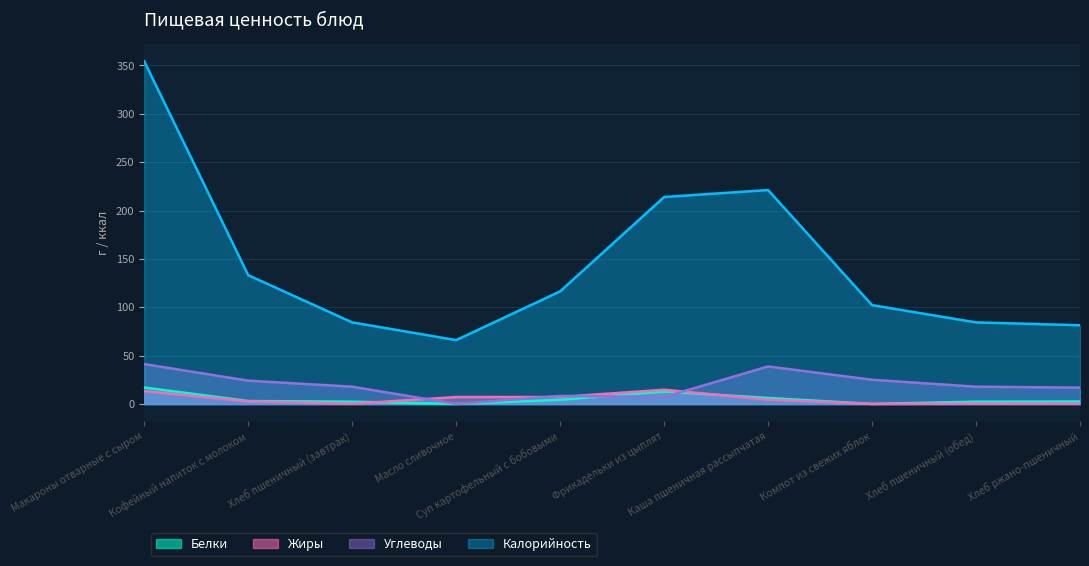

Reading left to right, transcribe all the data shown in this chart.

Белки: Макароны отварные с сыром=17.1	Кофейный напиток с молоком=3.1	Хлеб пшеничный (завтрак)=2.5	Масло сливочное=0.1	Суп картофельный с бобовыми=4.4	Фрикадельки из цыплят=12.9	Каша пшеничная рассыпчатая=6.3	Компот из свежих яблок=0.1	Хлеб пшеничный (обед)=2.5	Хлеб ржано-пшеничный=2.6
Жиры: Макароны отварные с сыром=13.4	Кофейный напиток с молоком=2.7	Хлеб пшеничный (завтрак)=0.3	Масло сливочное=7.2	Суп картофельный с бобовыми=7.3	Фрикадельки из цыплят=14.8	Каша пшеничная рассыпчатая=4.5	Компот из свежих яблок=0.1	Хлеб пшеничный (обед)=0.3	Хлеб ржано-пшеничный=0.3
Углеводы: Макароны отварные с сыром=41.3	Кофейный напиток с молоком=24.2	Хлеб пшеничный (завтрак)=17.9	Масло сливочное=0.1	Суп картофельный с бобовыми=8.4	Фрикадельки из цыплят=7.3	Каша пшеничная рассыпчатая=38.9	Компот из свежих яблок=25.1	Хлеб пшеничный (обед)=17.9	Хлеб ржано-пшеничный=17.0
Калорийность: Макароны отварные с сыром=354.2	Кофейный напиток с молоком=133.2	Хлеб пшеничный (завтрак)=84.4	Масло сливочное=66.1	Суп картофельный с бобовыми=116.5	Фрикадельки из цыплят=214.0	Каша пшеничная рассыпчатая=221.2	Компот из свежих яблок=102.2	Хлеб пшеничный (обед)=84.4	Хлеб ржано-пшеничный=81.5